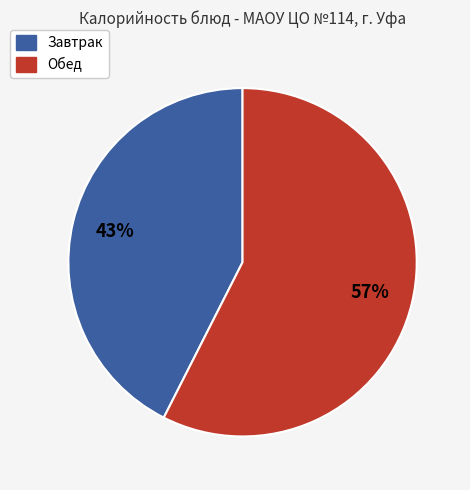

To the nearest percent, what is the average slice percentage?

50%